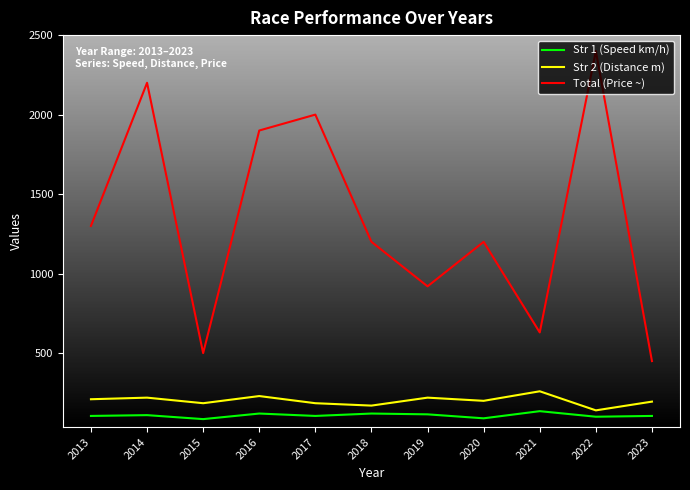

True or false: Str 1 (Speed km/h) has more than 1 points higher than both neighbors.

True